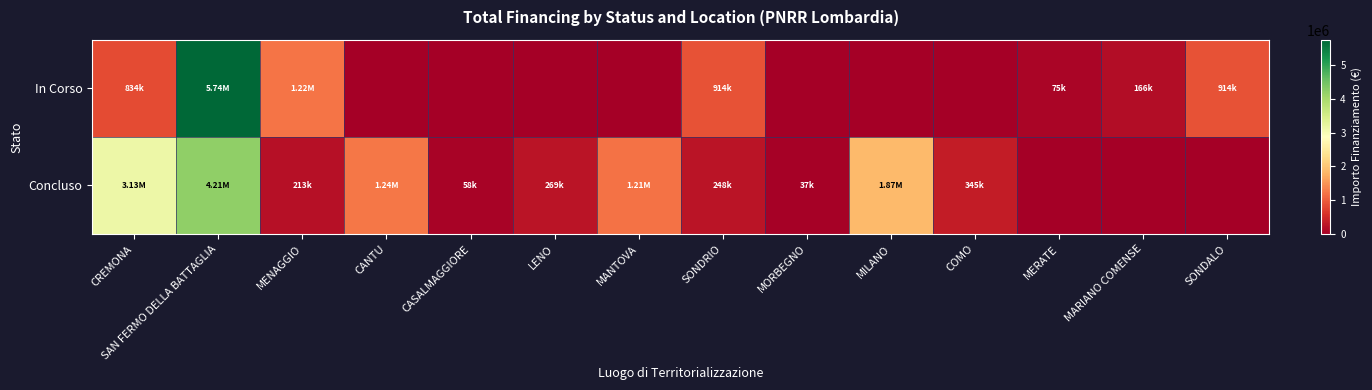

Reading left to right, what are all the values shown in this chart?

Concluso: CREMONA=3132595.6	SAN FERMO DELLA BATTAGLIA=4208694.2	MENAGGIO=212514.4	CANTU=1242450.0	CASALMAGGIORE=57564.0	LENO=269021.9	MANTOVA=1206048.8	SONDRIO=247700.0	MORBEGNO=36600.0	MILANO=1866366.7	COMO=344882.5	MERATE=0.0	MARIANO COMENSE=0.0	SONDALO=0.0
In Corso: CREMONA=833874.0	SAN FERMO DELLA BATTAGLIA=5742257.7	MENAGGIO=1218141.0	CANTU=0.0	CASALMAGGIORE=0.0	LENO=0.0	MANTOVA=0.0	SONDRIO=914000.0	MORBEGNO=0.0	MILANO=0.0	COMO=0.0	MERATE=75000.0	MARIANO COMENSE=165553.7	SONDALO=914000.0